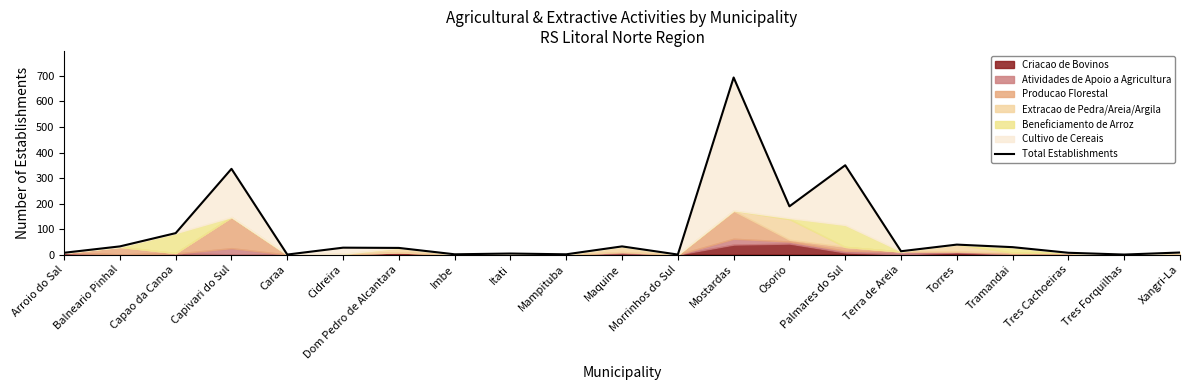

Which category has the highest value across all series?

Mostardas